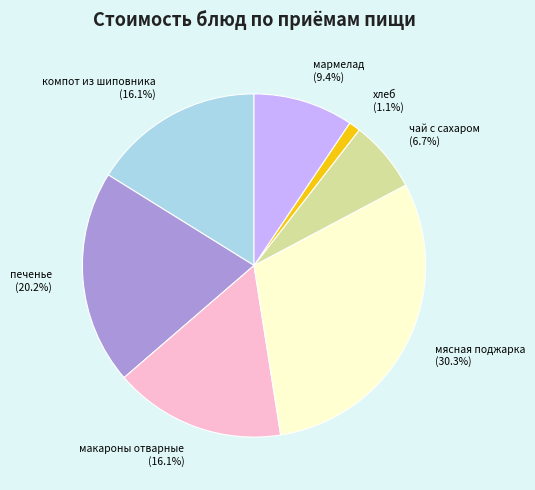

To the nearest percent, what is the difference between the largest and smallest slice percentages?

29%